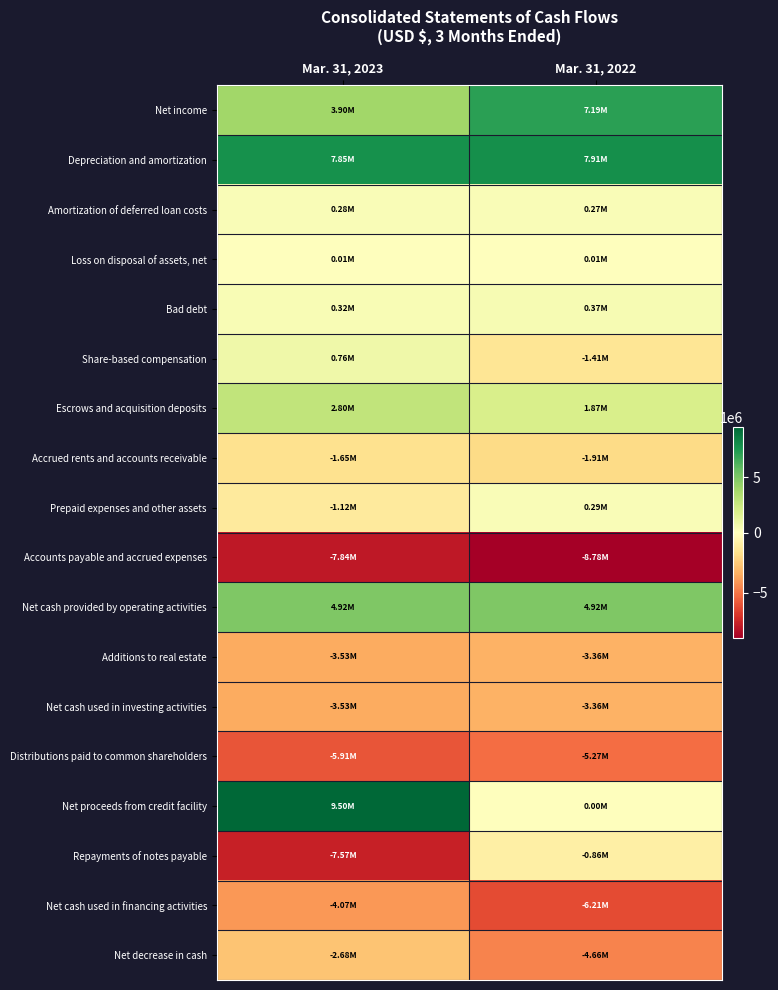

Reading left to right, what are all the values shown in this chart?

Net income: Mar. 31, 2023=3901000	Mar. 31, 2022=7189000
Depreciation and amortization: Mar. 31, 2023=7846000	Mar. 31, 2022=7911000
Amortization of deferred loan costs: Mar. 31, 2023=277000	Mar. 31, 2022=274000
Loss on disposal of assets, net: Mar. 31, 2023=6000	Mar. 31, 2022=15000
Bad debt: Mar. 31, 2023=324000	Mar. 31, 2022=372000
Share-based compensation: Mar. 31, 2023=755000	Mar. 31, 2022=-1413000
Escrows and acquisition deposits: Mar. 31, 2023=2796000	Mar. 31, 2022=1874000
Accrued rents and accounts receivable: Mar. 31, 2023=-1646000	Mar. 31, 2022=-1913000
Prepaid expenses and other assets: Mar. 31, 2023=-1117000	Mar. 31, 2022=295000
Accounts payable and accrued expenses: Mar. 31, 2023=-7843000	Mar. 31, 2022=-8781000
Net cash provided by operating activities: Mar. 31, 2023=4915000	Mar. 31, 2022=4915000
Additions to real estate: Mar. 31, 2023=-3529000	Mar. 31, 2022=-3359000
Net cash used in investing activities: Mar. 31, 2023=-3529000	Mar. 31, 2022=-3359000
Distributions paid to common shareholders: Mar. 31, 2023=-5913000	Mar. 31, 2022=-5268000
Net proceeds from credit facility: Mar. 31, 2023=9500000	Mar. 31, 2022=0
Repayments of notes payable: Mar. 31, 2023=-7571000	Mar. 31, 2022=-863000
Net cash used in financing activities: Mar. 31, 2023=-4069000	Mar. 31, 2022=-6214000
Net decrease in cash: Mar. 31, 2023=-2683000	Mar. 31, 2022=-4658000